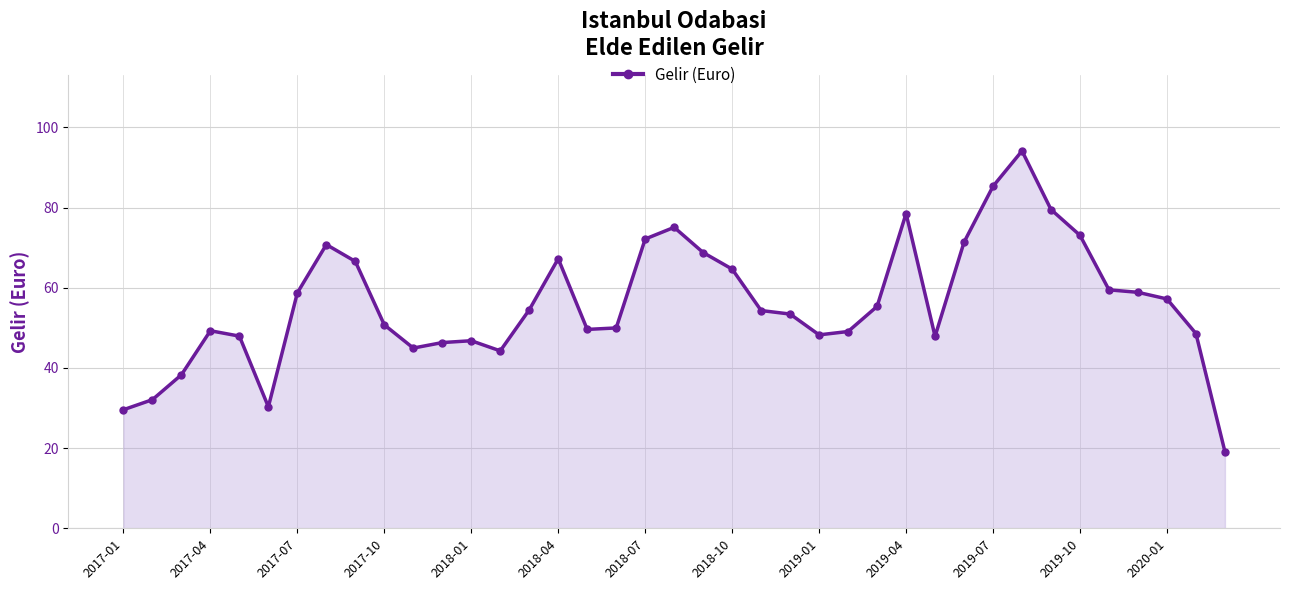

What is the minimum value shown in the chart?

19.1